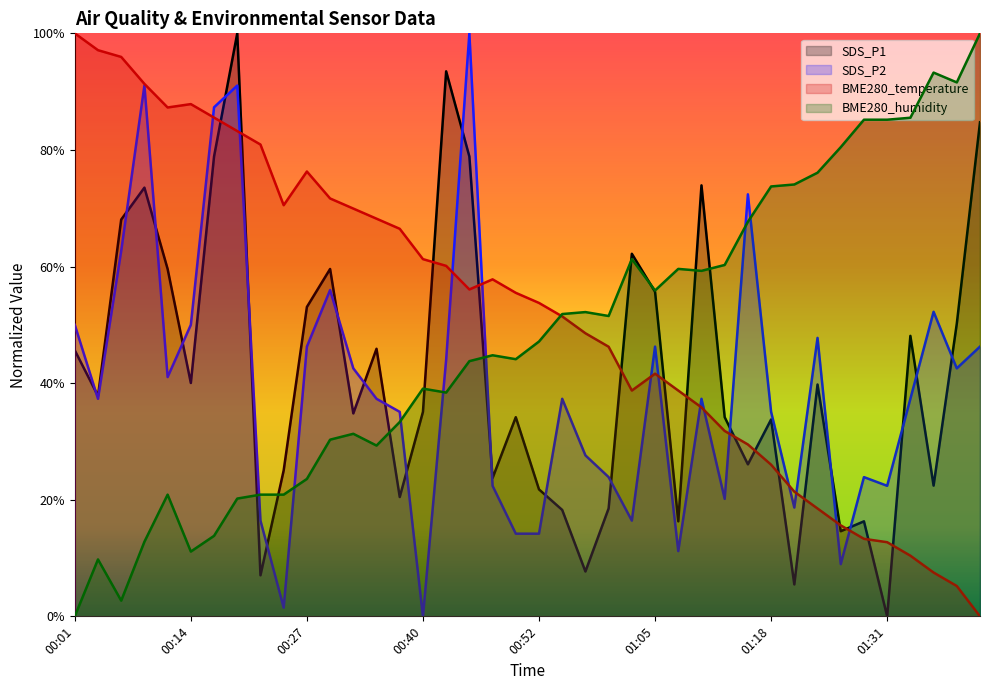

What is the difference between the highest and lowest values at 00:32?

0.4